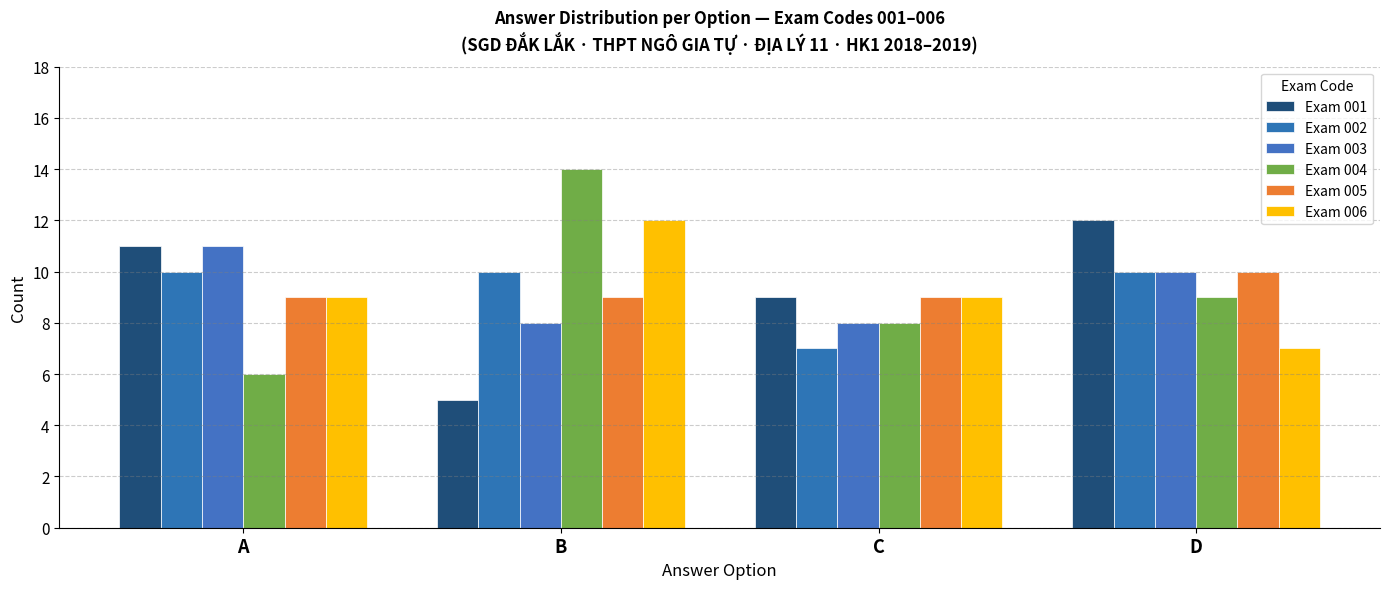

How many bars are there in each group?

6